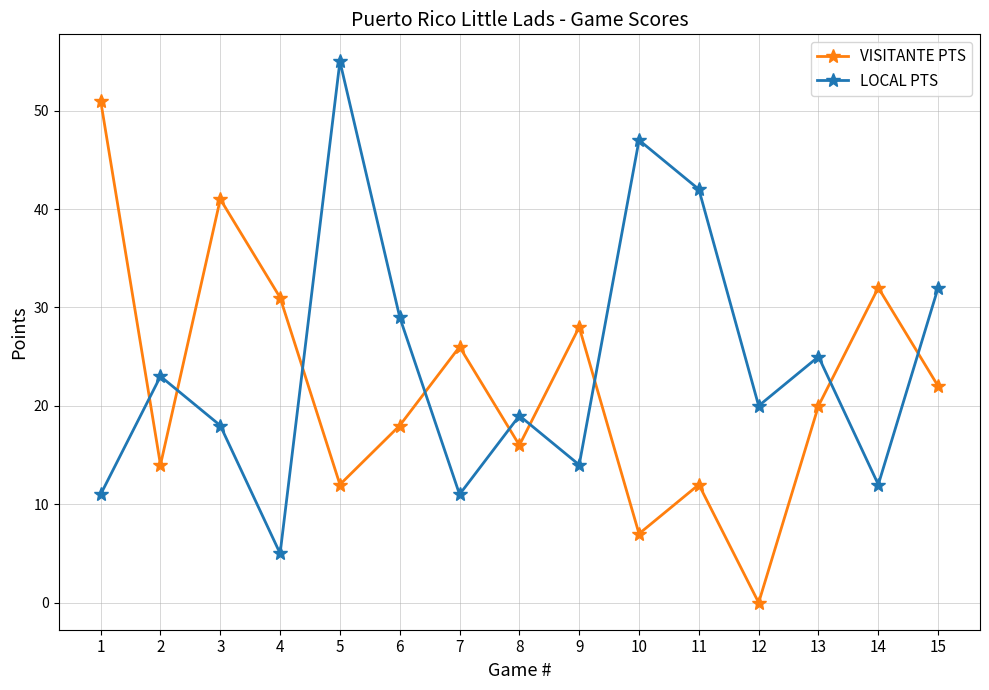

Is the value of VISITANTE PTS at 6 greater than the value of LOCAL PTS at 11?

No